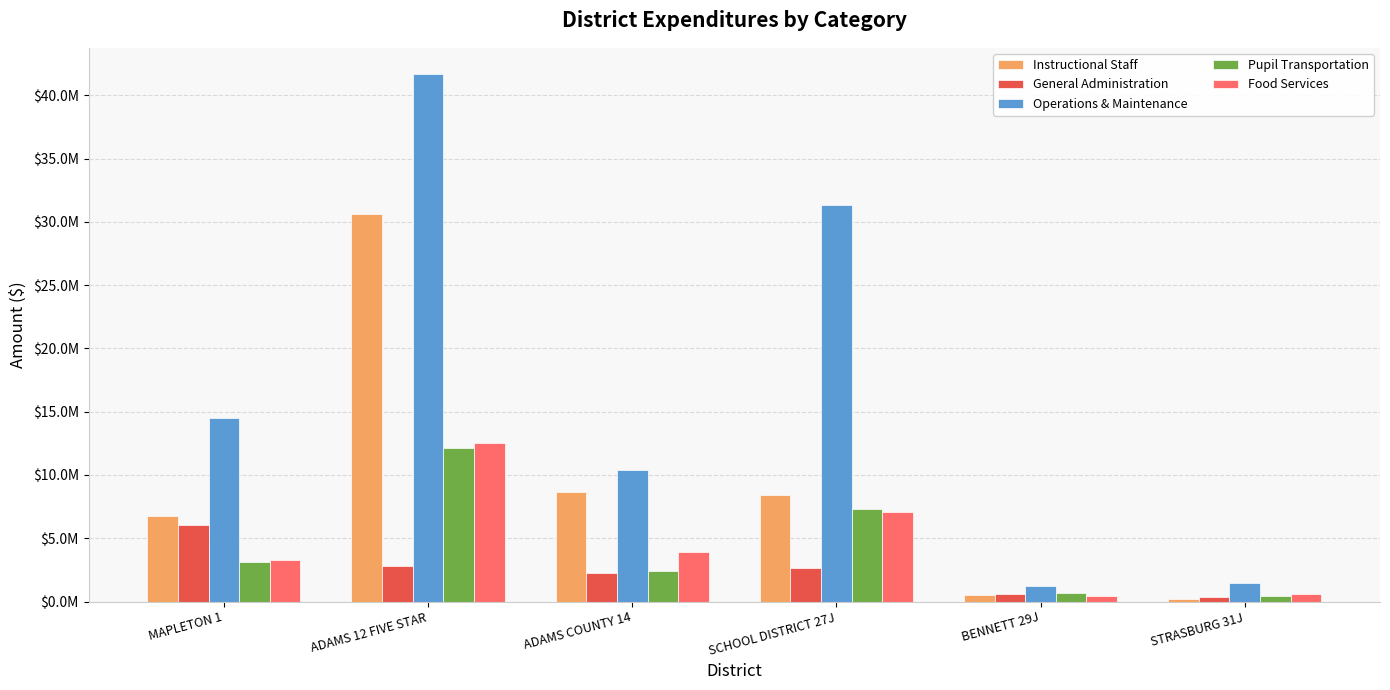

Are the bars grouped side by side (vs. stacked)?

Yes